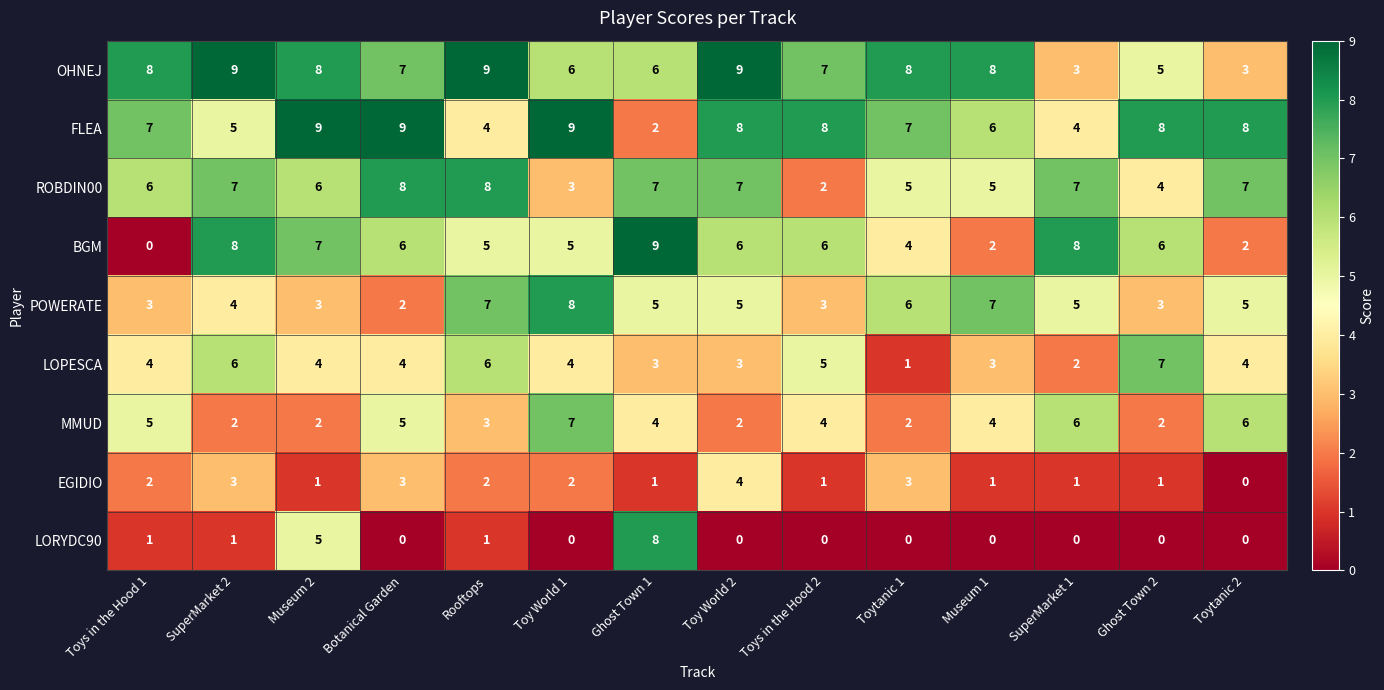

What is the highest value of the MMUD series?

7